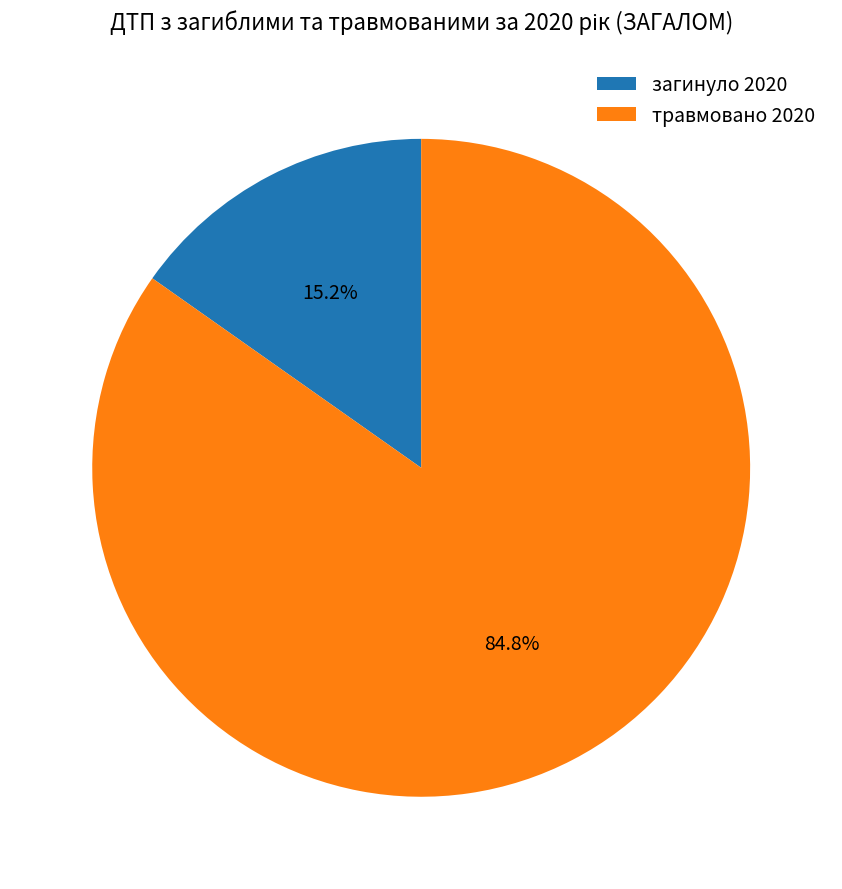

What is the smallest slice in the pie chart?

загинуло 2020